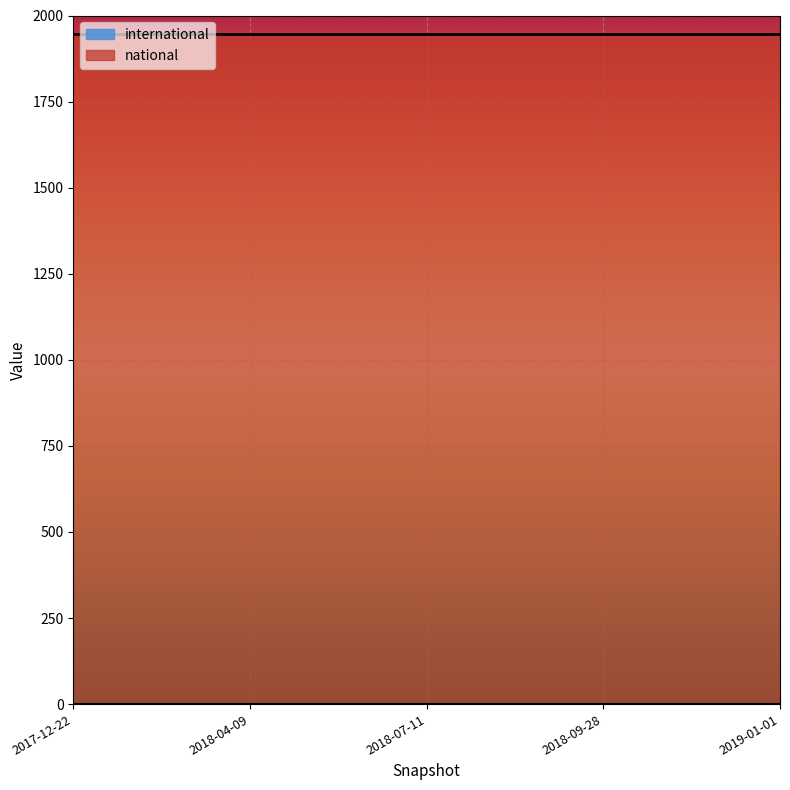

Reading left to right, list all the values displayed in this chart.

national: 2017-12-22=1945	2018-04-09=1945	2018-07-11=1945	2018-09-28=1945	2019-01-01=1945
international: 2017-12-22=0	2018-04-09=0	2018-07-11=0	2018-09-28=0	2019-01-01=0